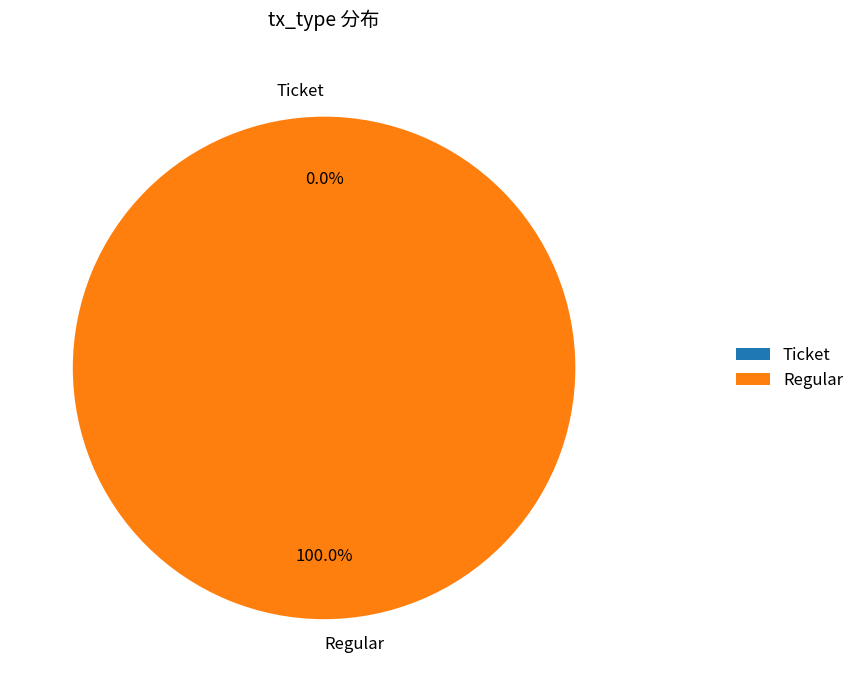

Is there any slice that represents more than half of the pie?

Yes